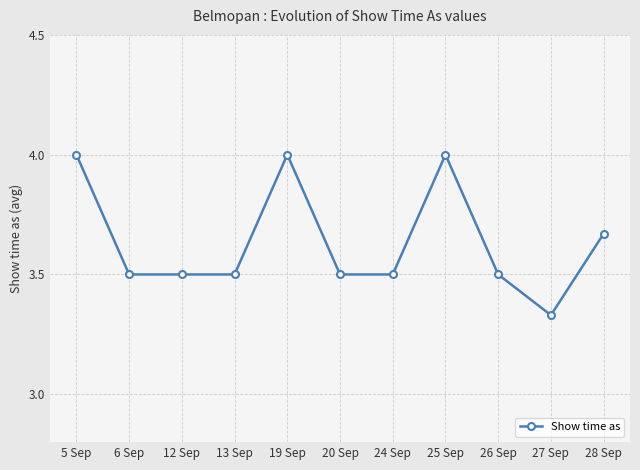

What is the value of the 3rd point from the left?

3.5